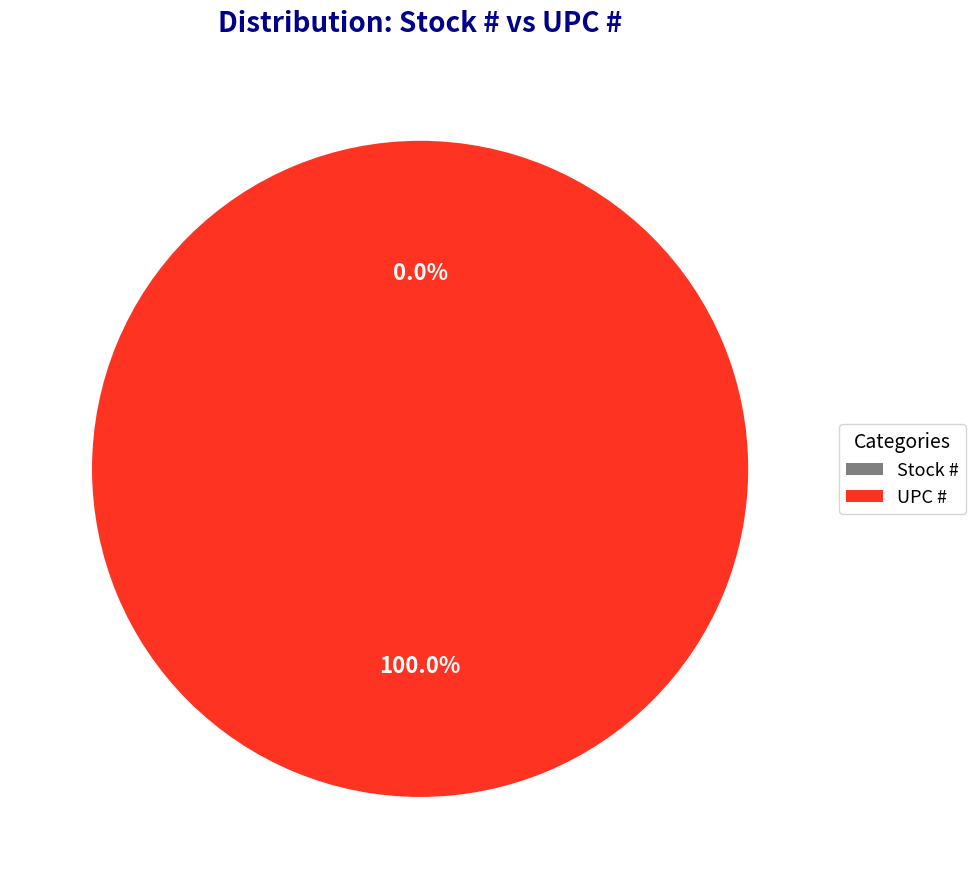

Is it true that UPC # is 88% of the pie?

False